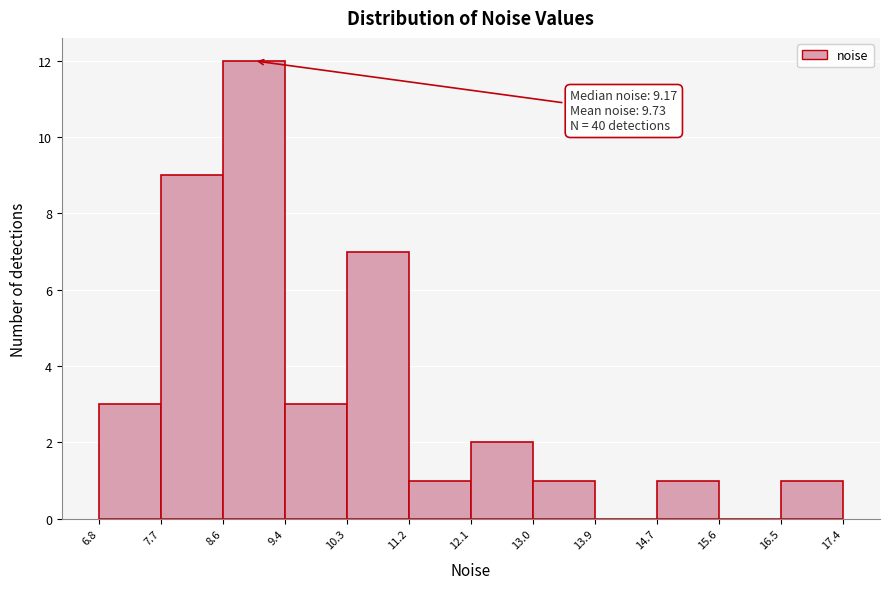

Over which range of the x-axis is the bar tallest?

8.6 to 9.4